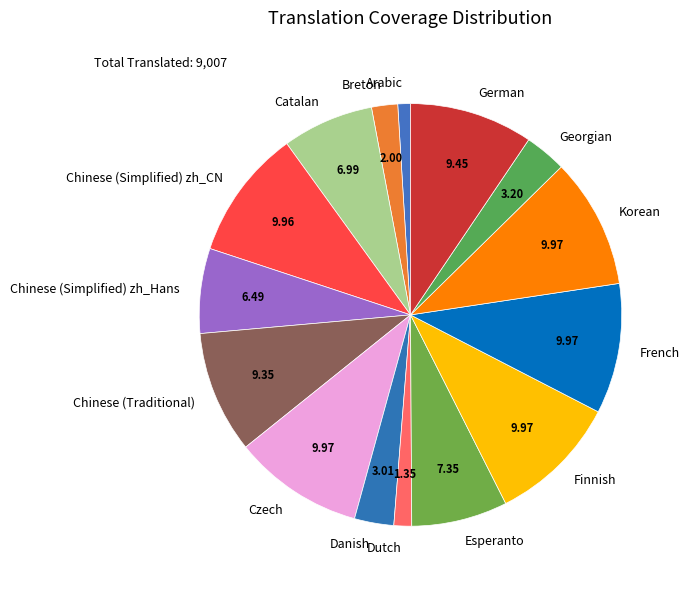

Approximately how many times larger is the value at Chinese (Simplified) zh_Hans compared to Danish?

2.2